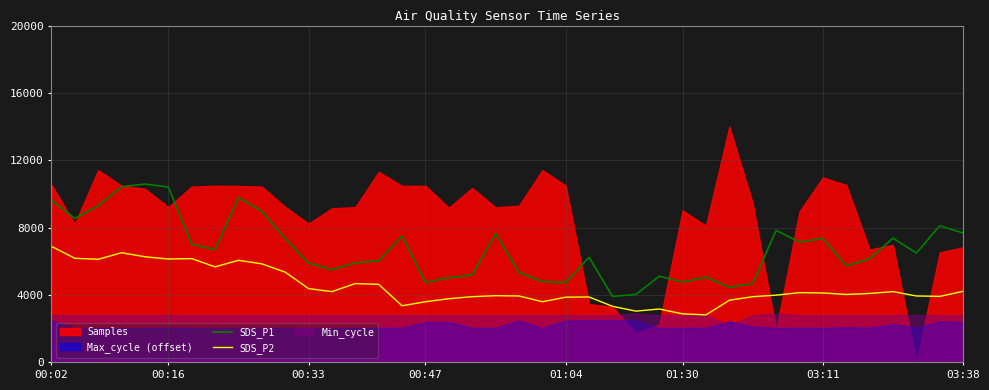

True or false: SDS_P2 and SDS_P1 intersect in this chart.

False